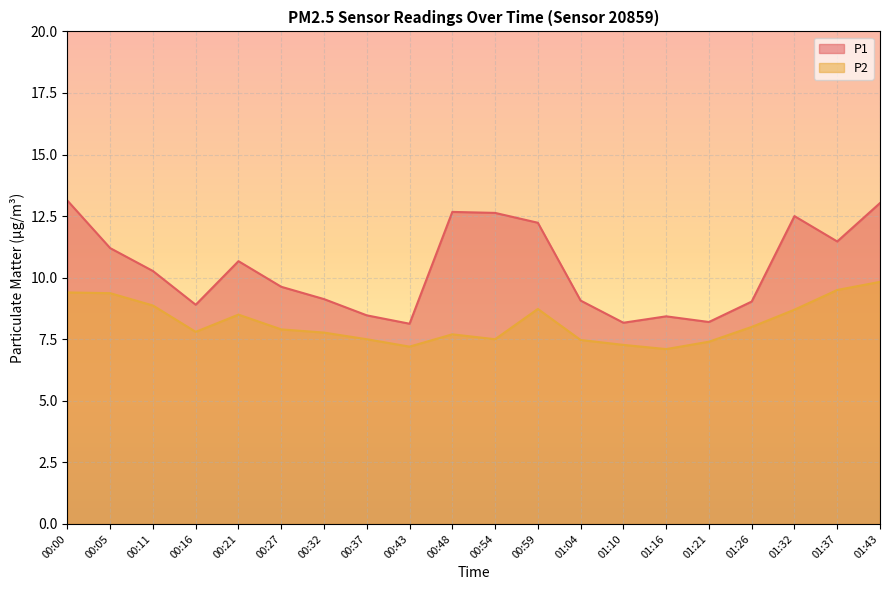

Rank the series by their average value, from lowest to highest.

P2, P1